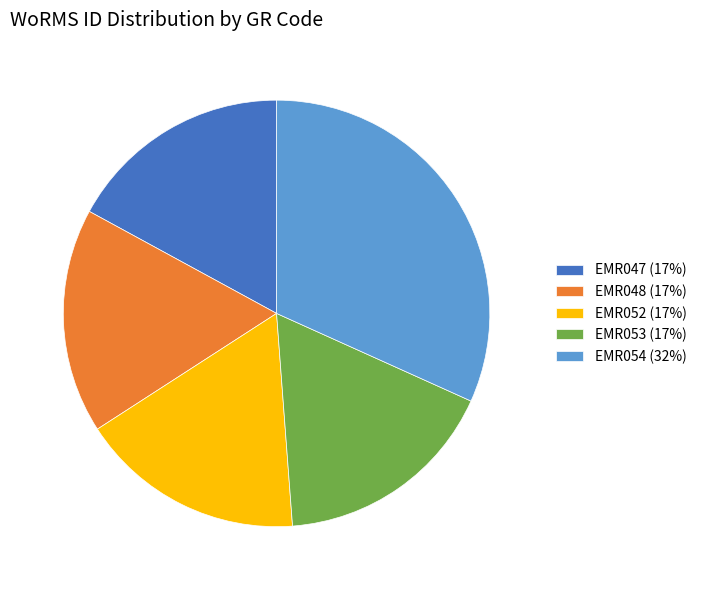

Which has a higher value, EMR053 (17%) or EMR054 (32%)?

EMR054 (32%)